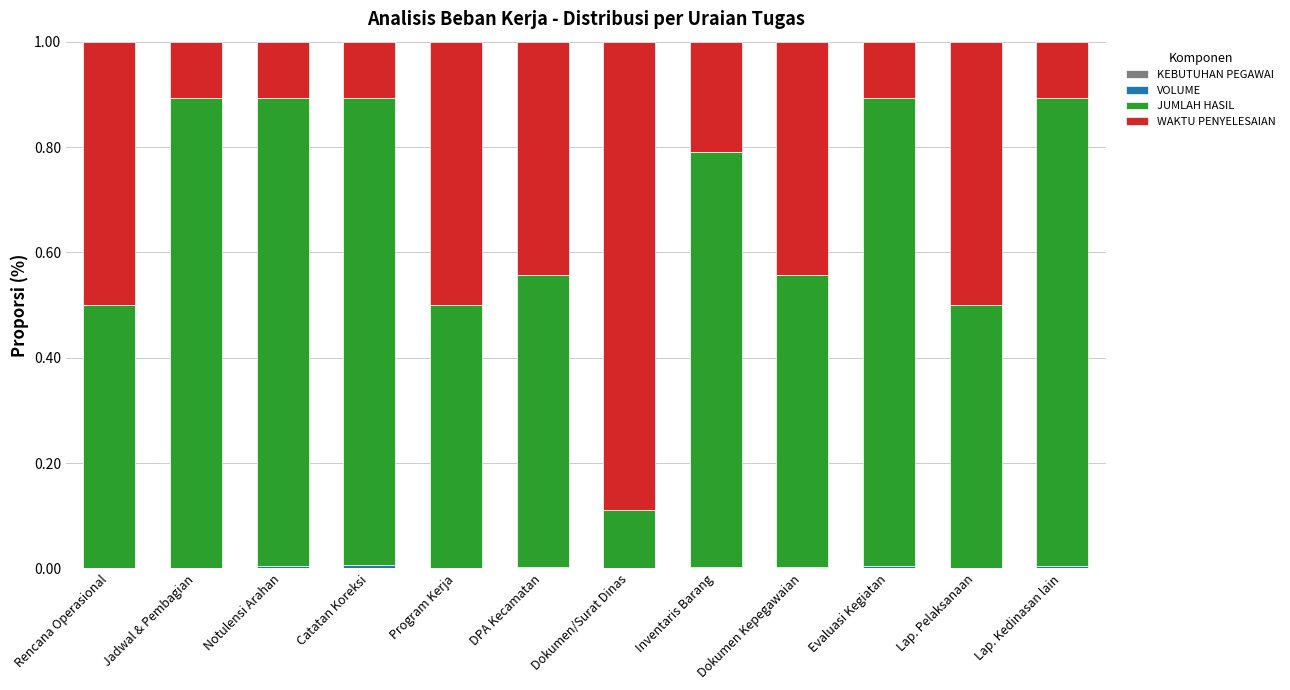

The WAKTU PENYELESAIAN series shows 0.1 at Lap. Pelaksanaan. True or false?

False